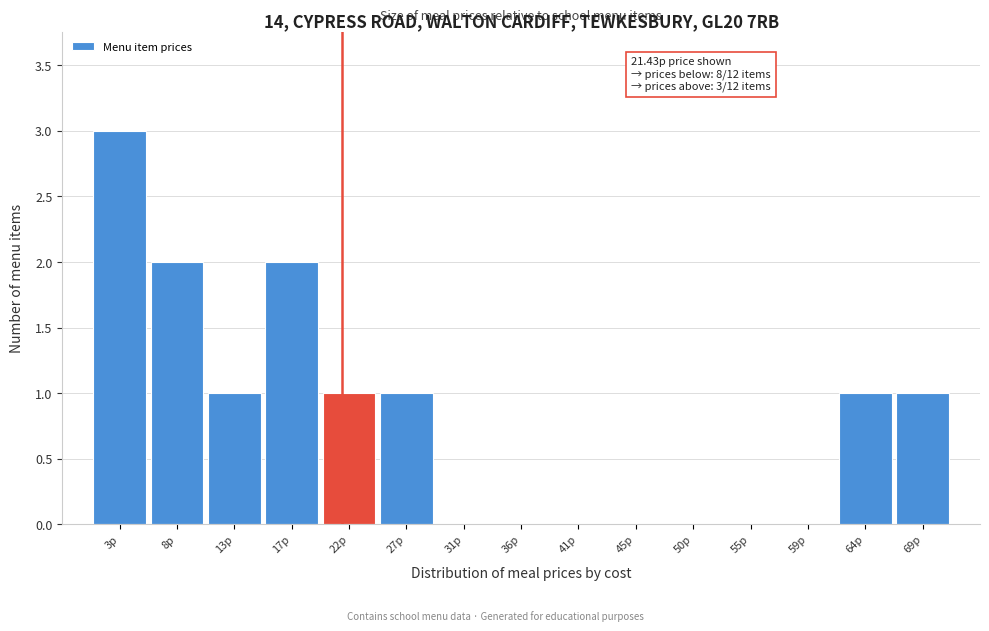

Which range on the x-axis has the tallest bar?

1.0 to 5.5